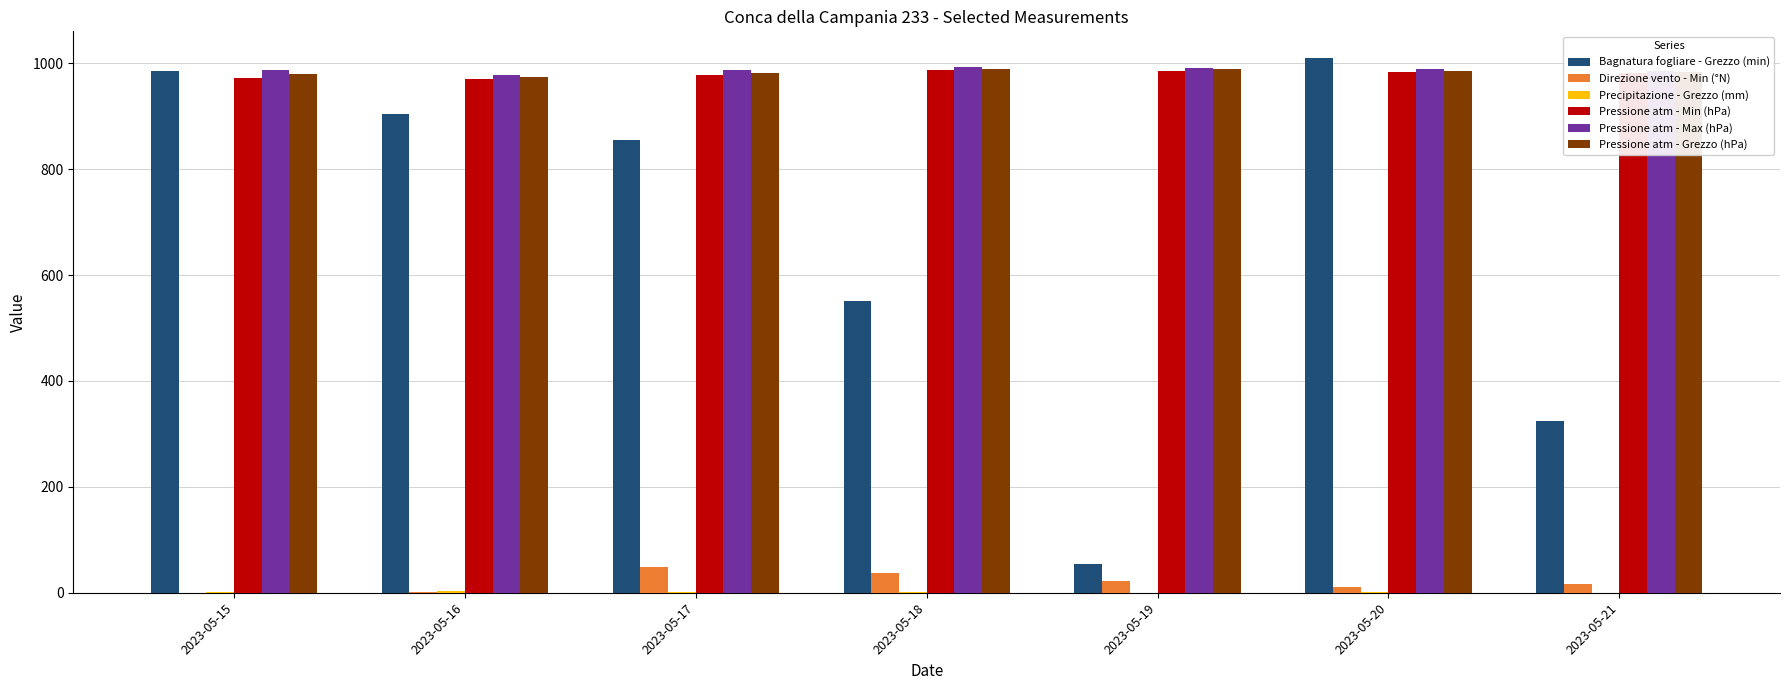

True or false: Pressione atm - Max (hPa) has a value of 1605.8 at 2023-05-21.

False